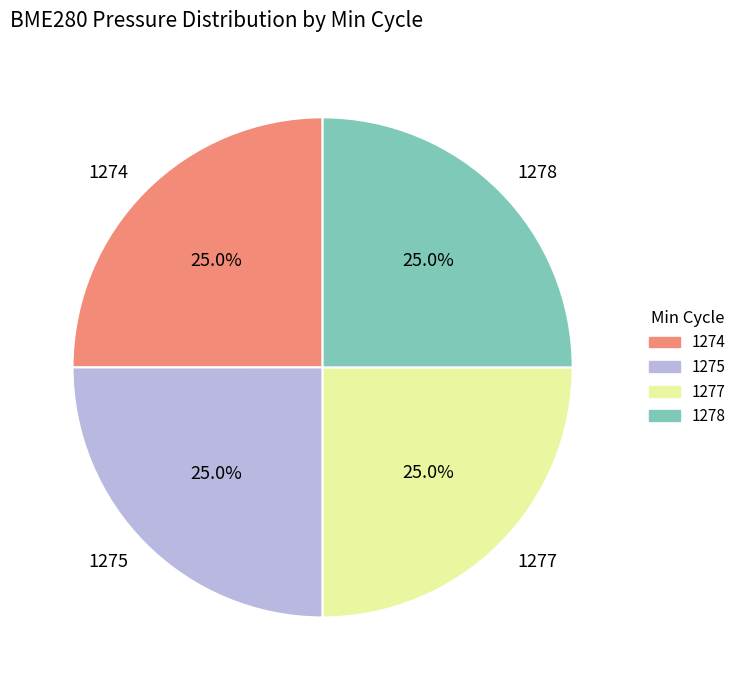

What percentage is NOT represented by 1277?

75.0%